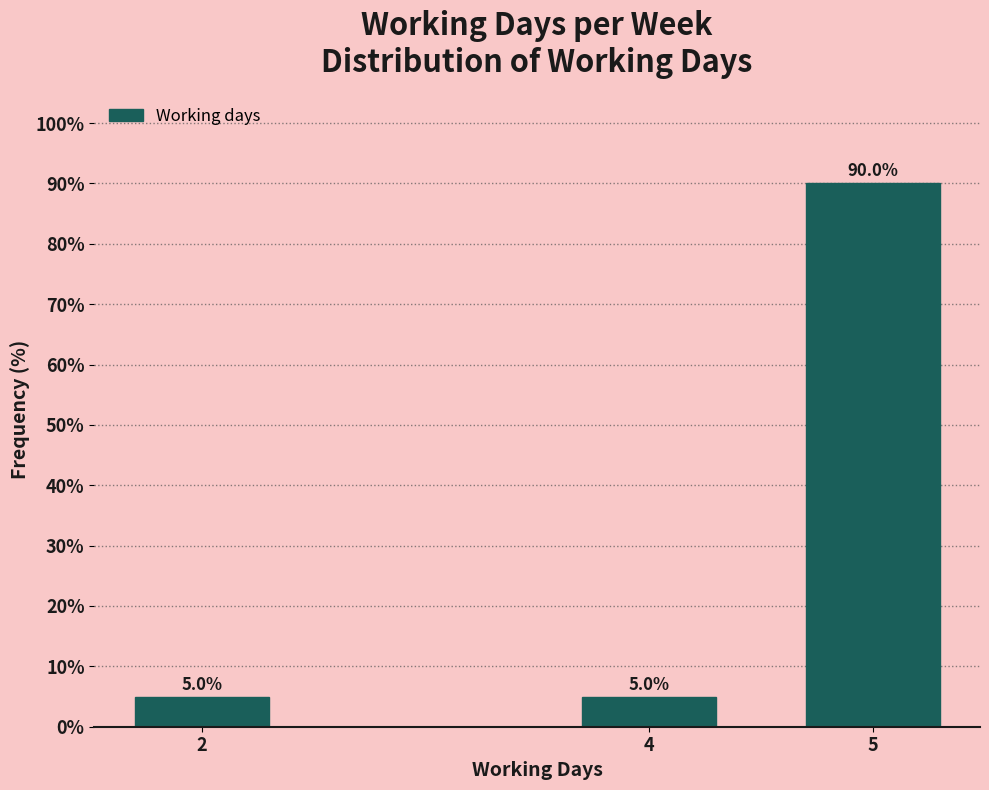

Reading left to right, list all the values displayed in this chart.

5	5	90